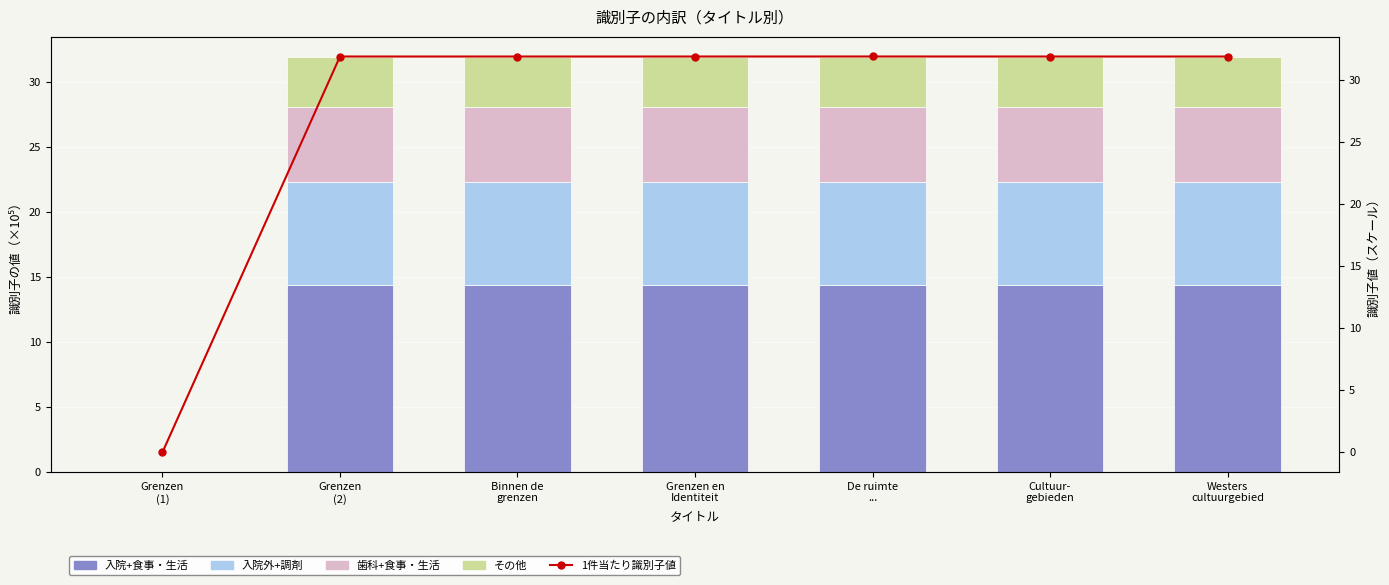

What are all the series names shown in the legend?

入院+食事・生活, 入院外+調剤, 歯科+食事・生活, その他, 1件当たり識別子値